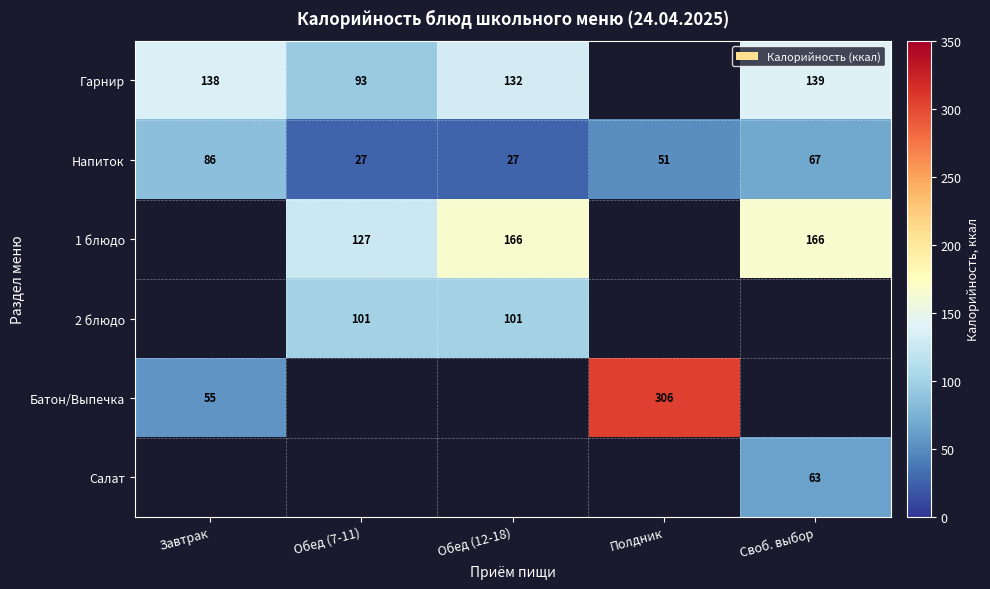

What is the average value of the Напиток series?

52